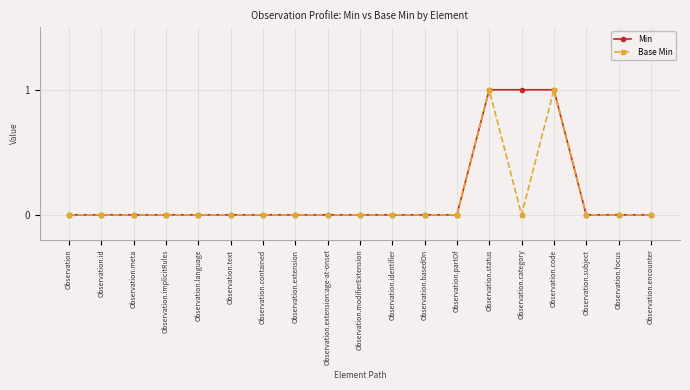

Count the Base Min values in the range 0 to 1.

19